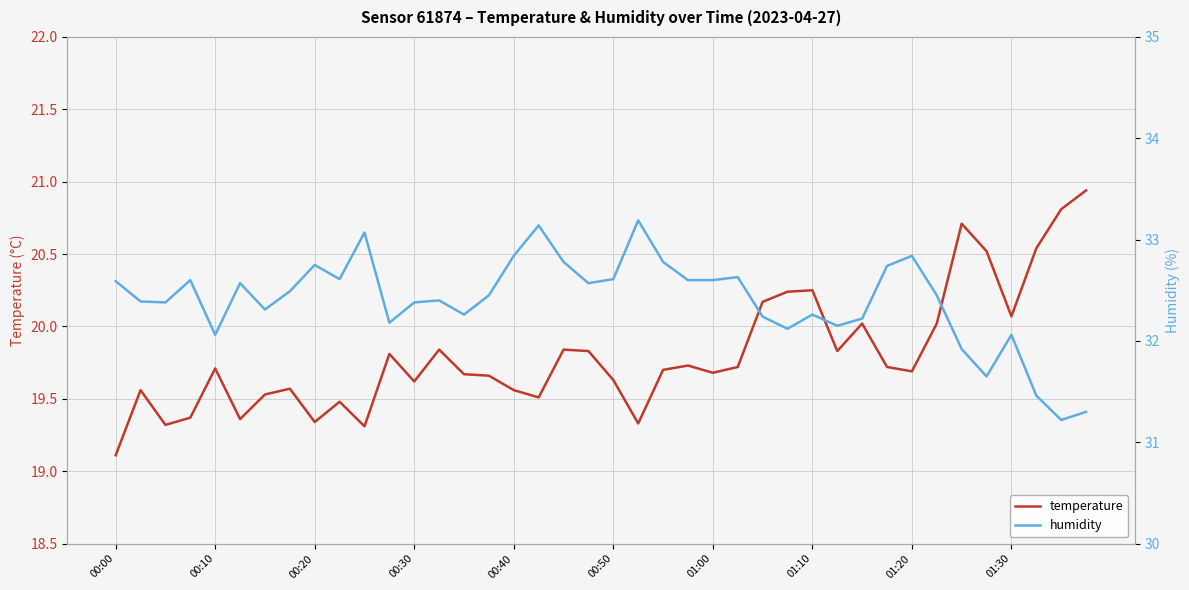

Which category has the lowest value in the temperature series?

00:00